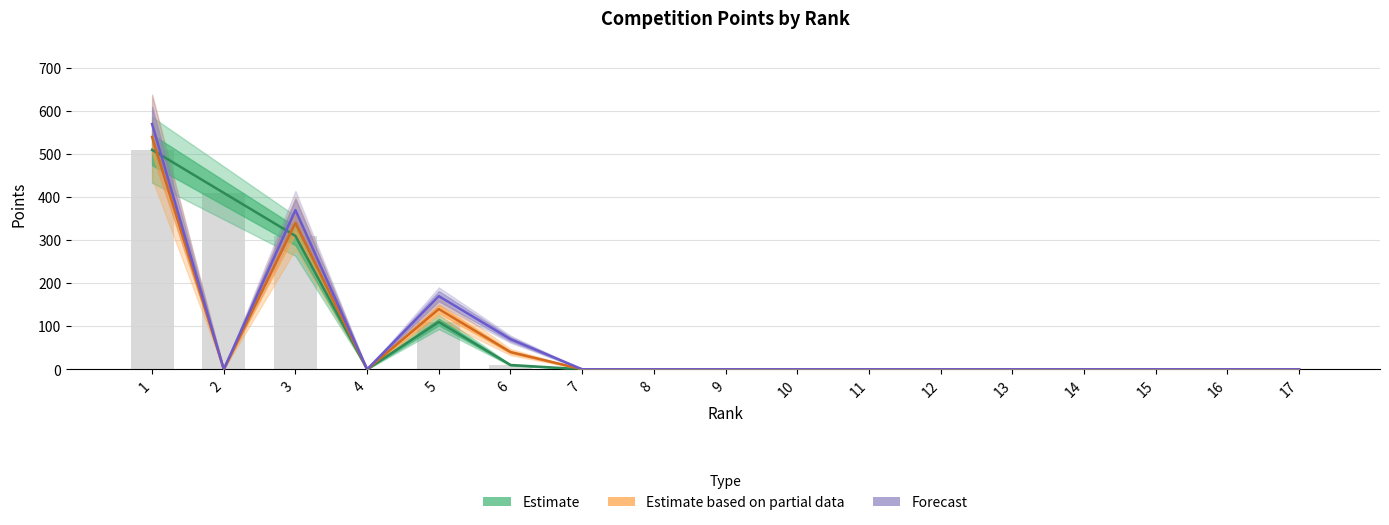

The Estimate based on partial data series shows 205 at 13. True or false?

False